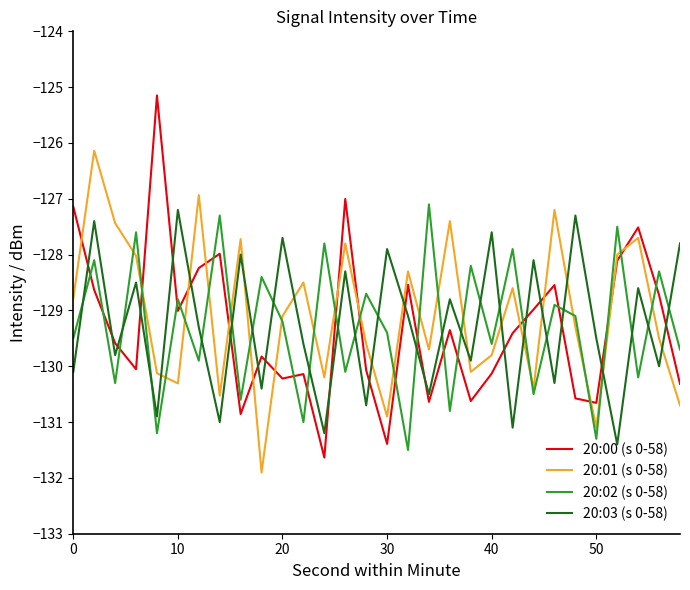

How many series are shown in this chart?

4